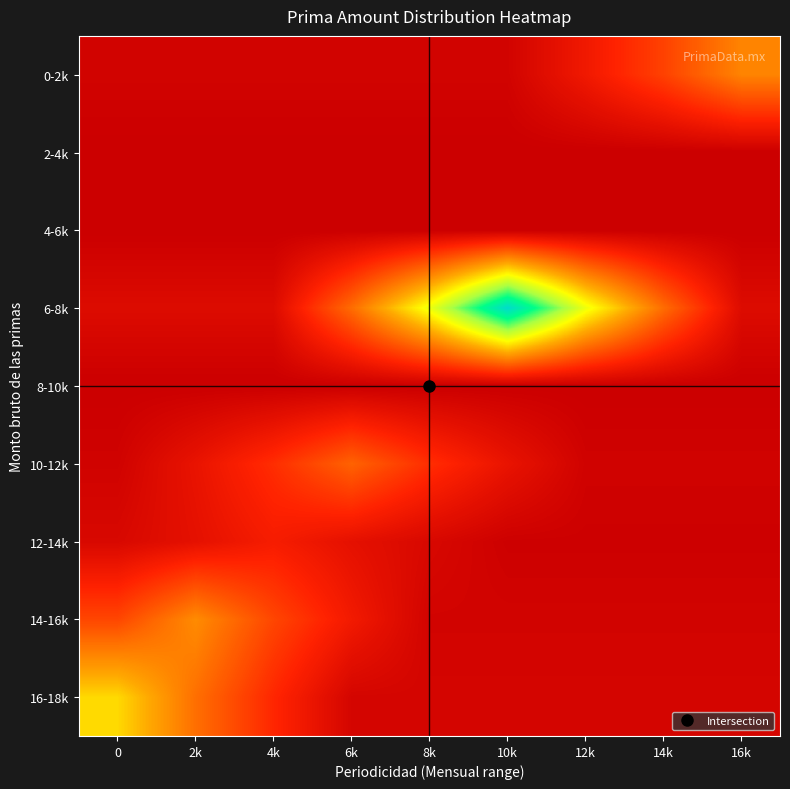

What is the difference between the highest and lowest values at 4k?

10209.7